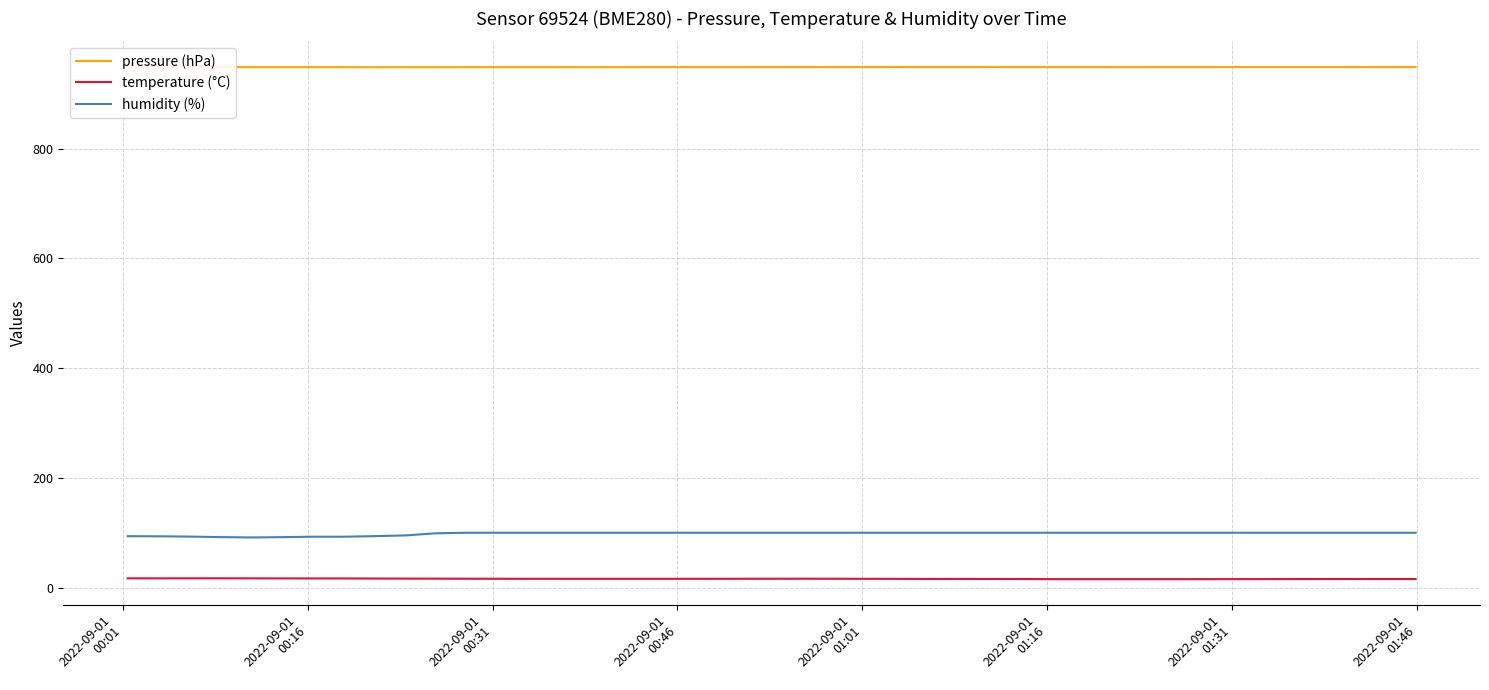

True or false: pressure (hPa) and humidity (%) cross at least once.

False